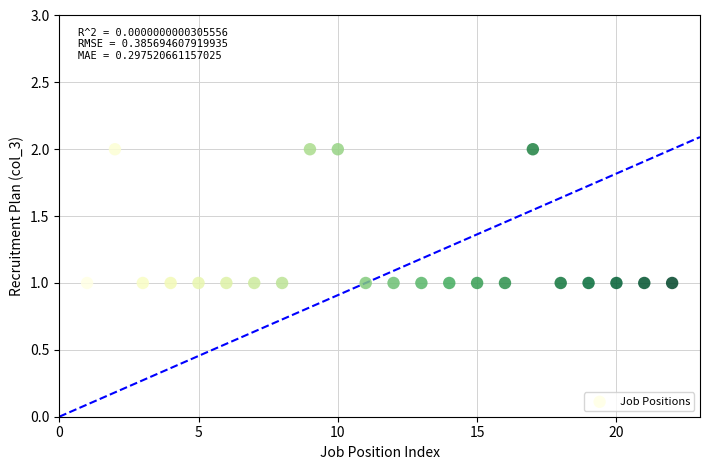

What is the range of X values (max minus min)?

21